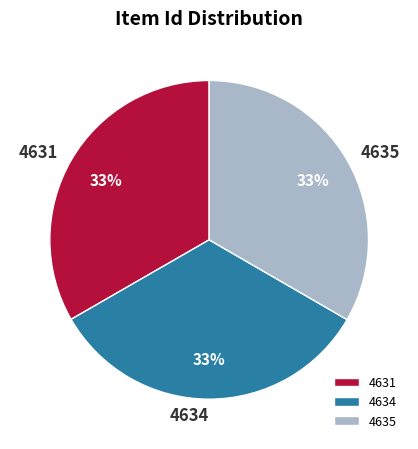

Approximately how many times larger is the value at 4634 compared to 4631?

1.0